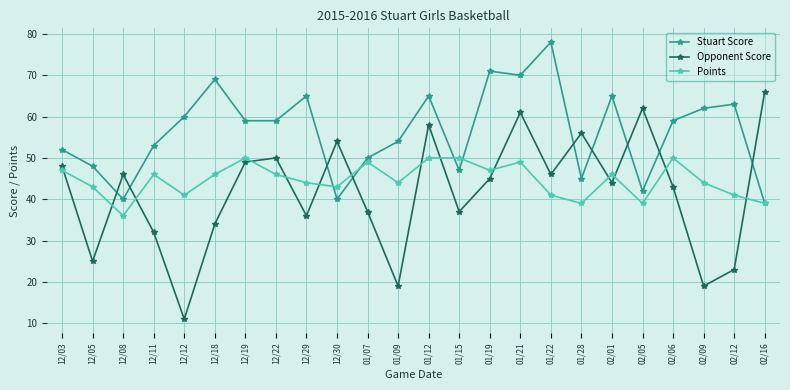

What is the label of the 24th point from the right?

12/03